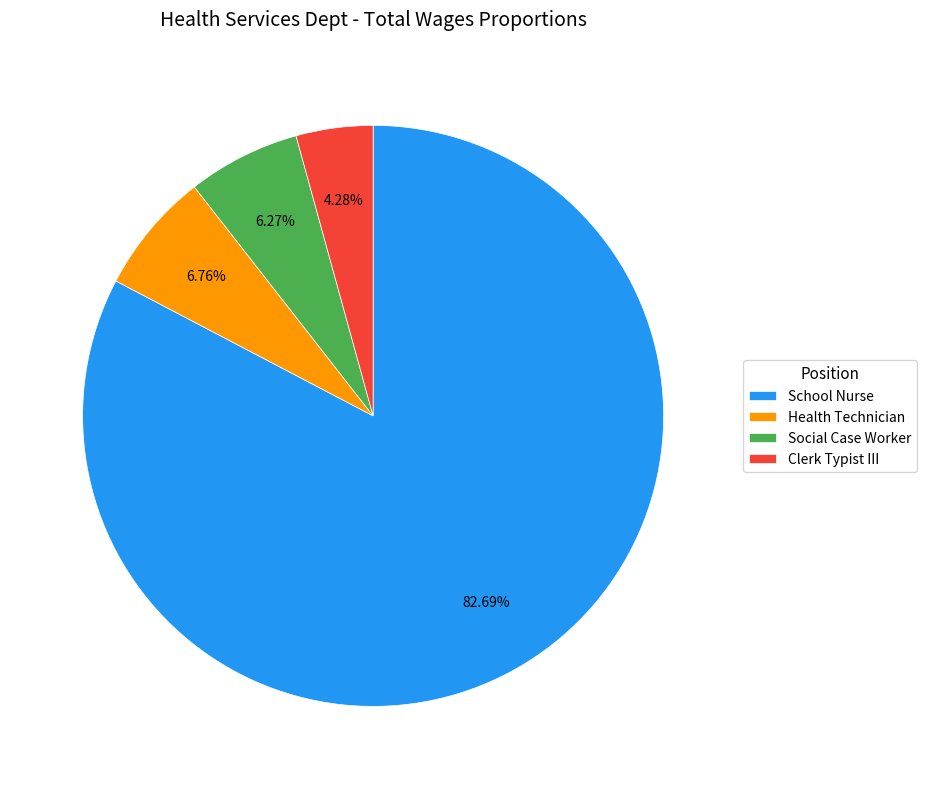

Count the number of slices in the pie.

4